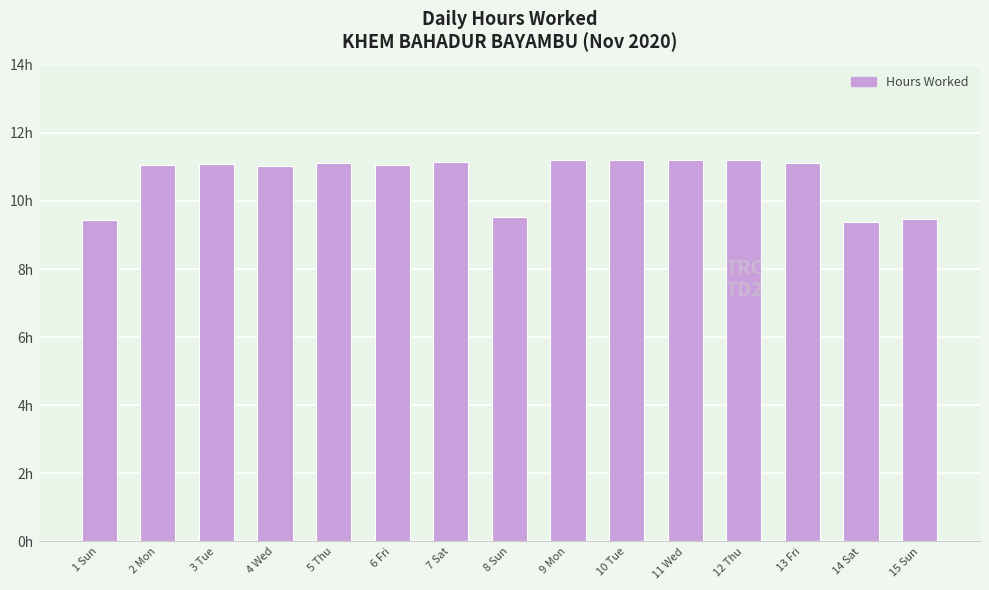

List the labels in order of value, smallest first.

14 Sat, 1 Sun, 15 Sun, 8 Sun, 4 Wed, 2 Mon, 6 Fri, 3 Tue, 13 Fri, 5 Thu, 7 Sat, 12 Thu, 9 Mon, 10 Tue, 11 Wed